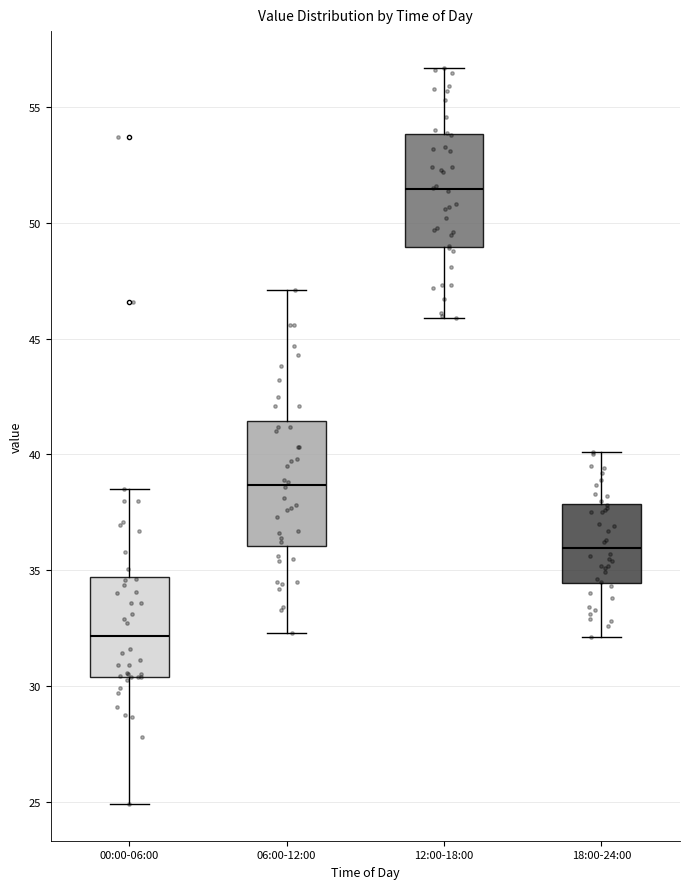

Which box is the tallest, from its lower edge to its upper edge?

06:00-12:00